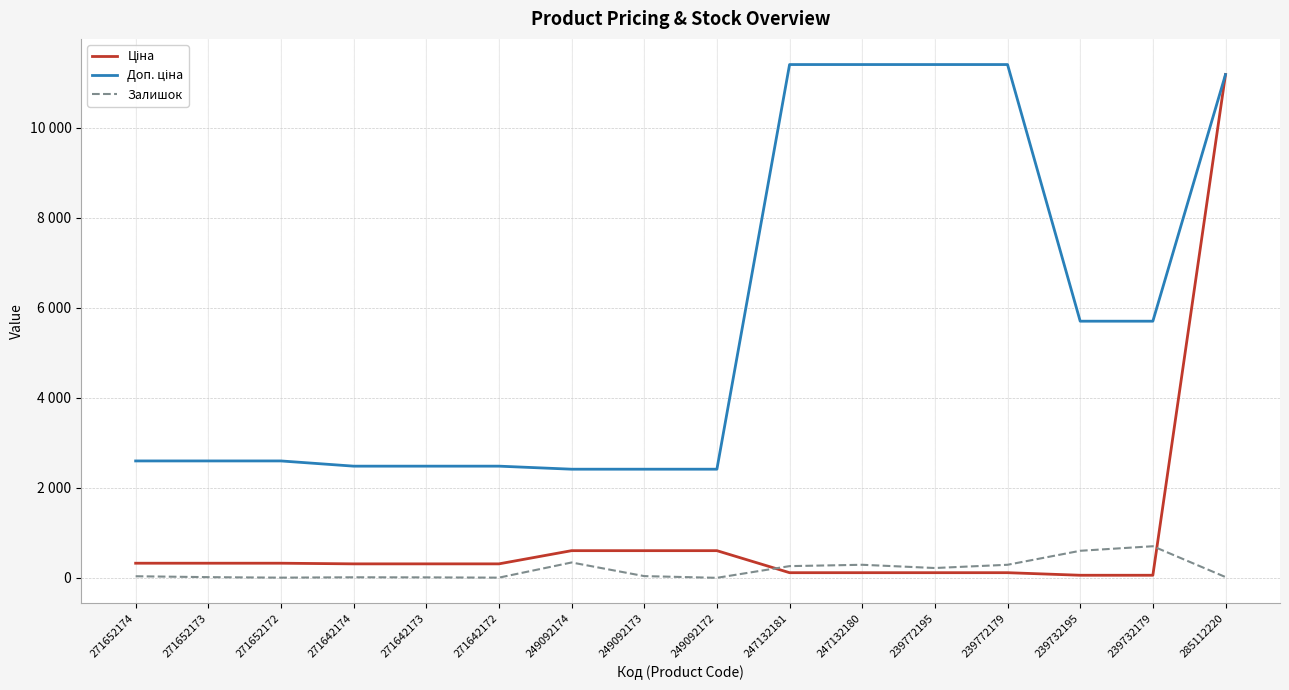

True or false: Ціна and Доп. ціна intersect in this chart.

False